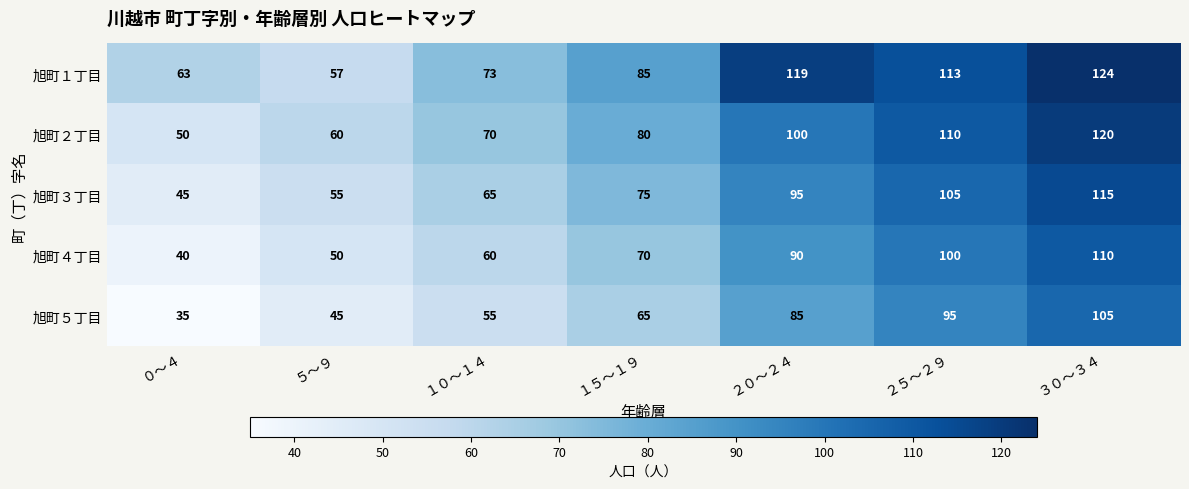

At which category does the chart reach its peak across all series?

３０～３４